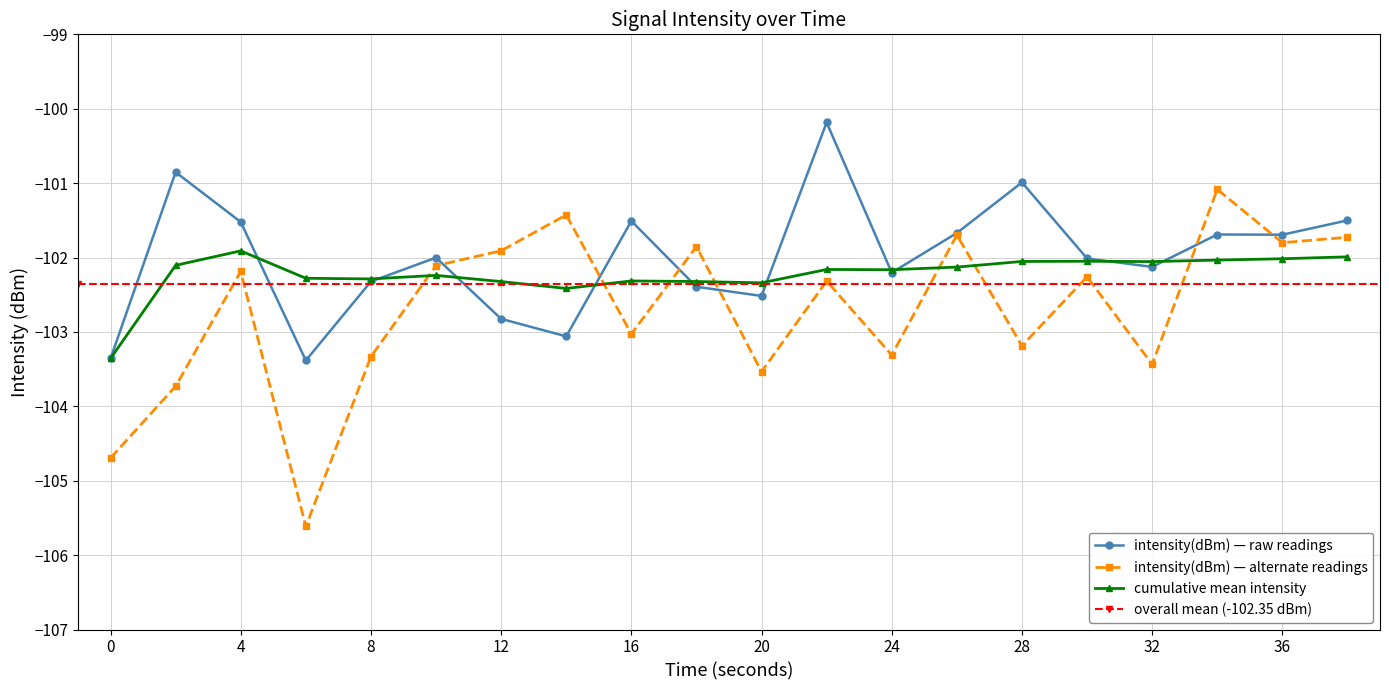

True or false: intensity(dBm) and smoothed_intensity intersect in this chart.

True